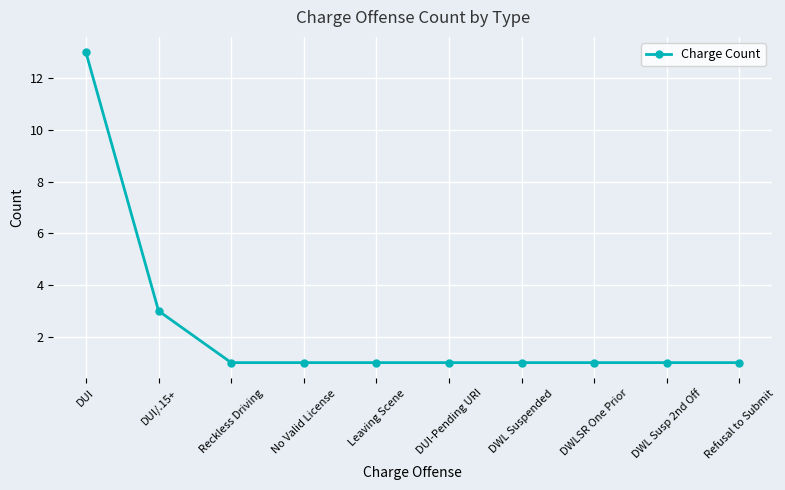

Does the chart display data point markers on the line(s)?

Yes